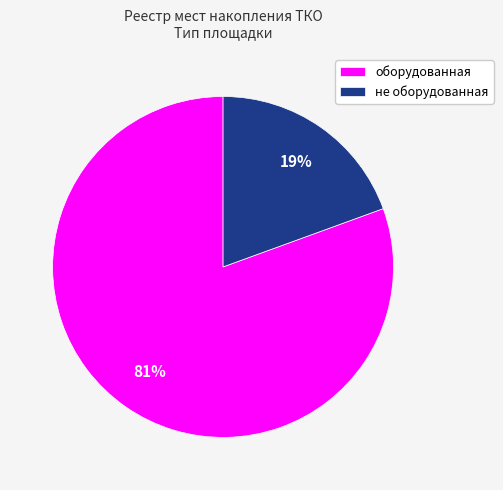

Is the sum of не оборудованная and оборудованная greater than half?

Yes